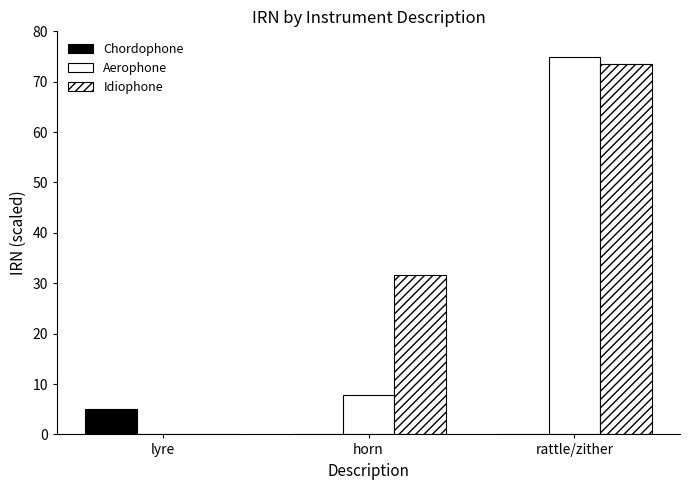

How many series are shown in this chart?

3